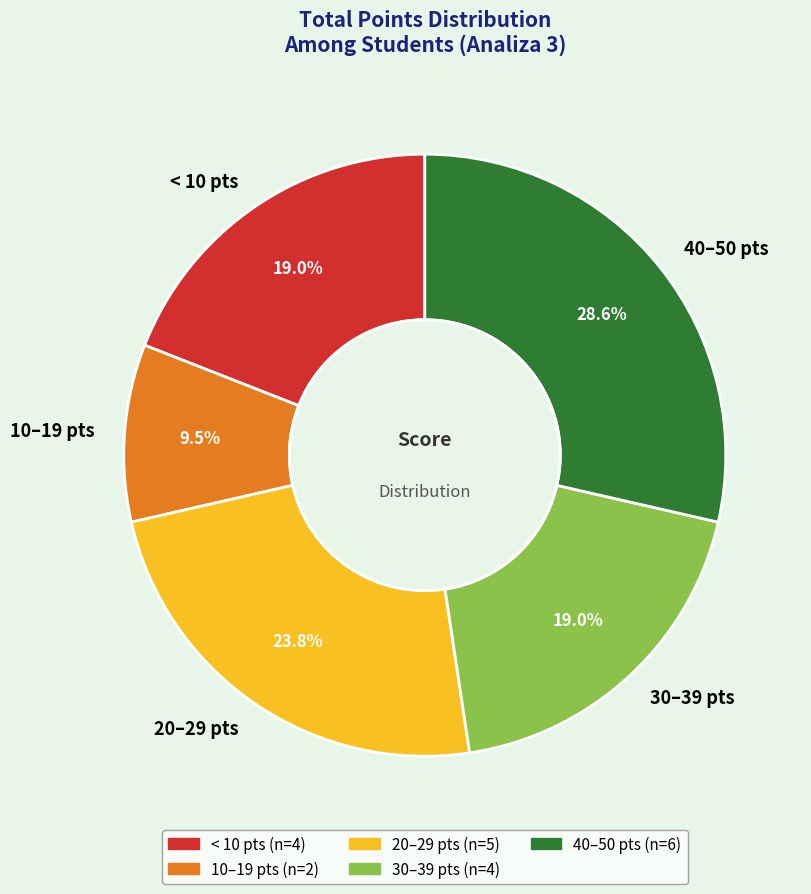

What is the largest slice in the pie chart?

40–50 pts